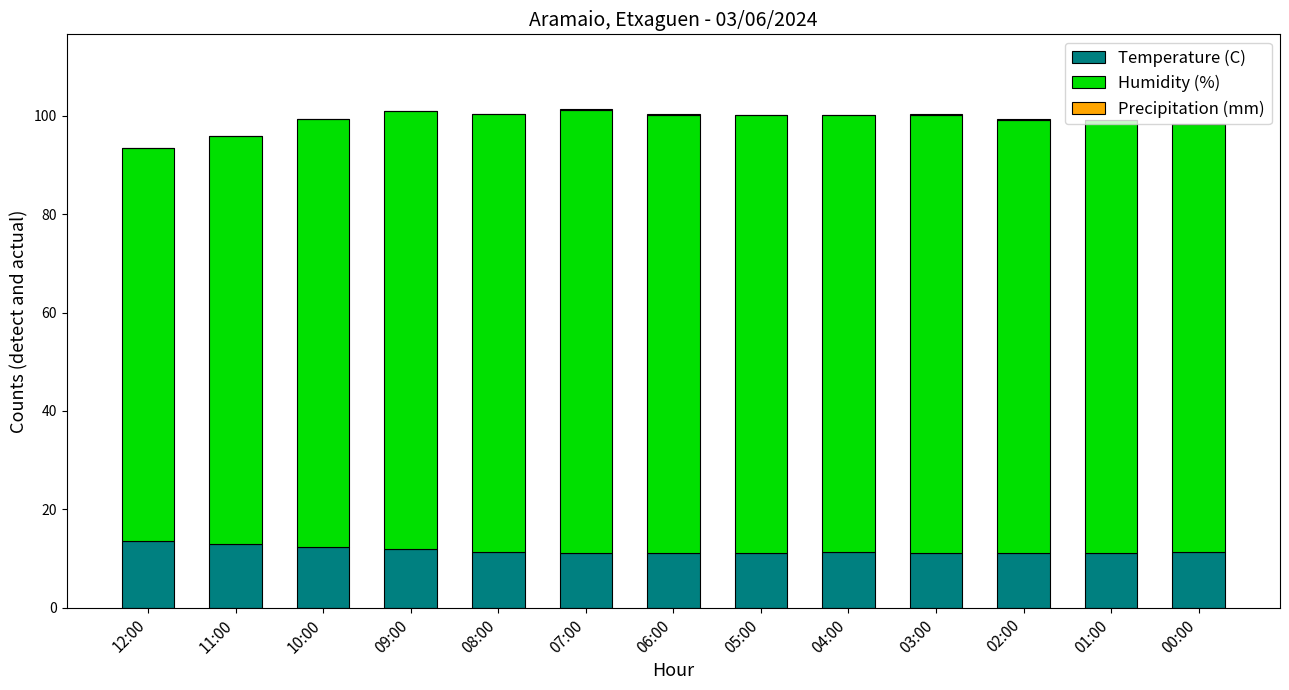

What is the total value across all series at 04:00?

100.3